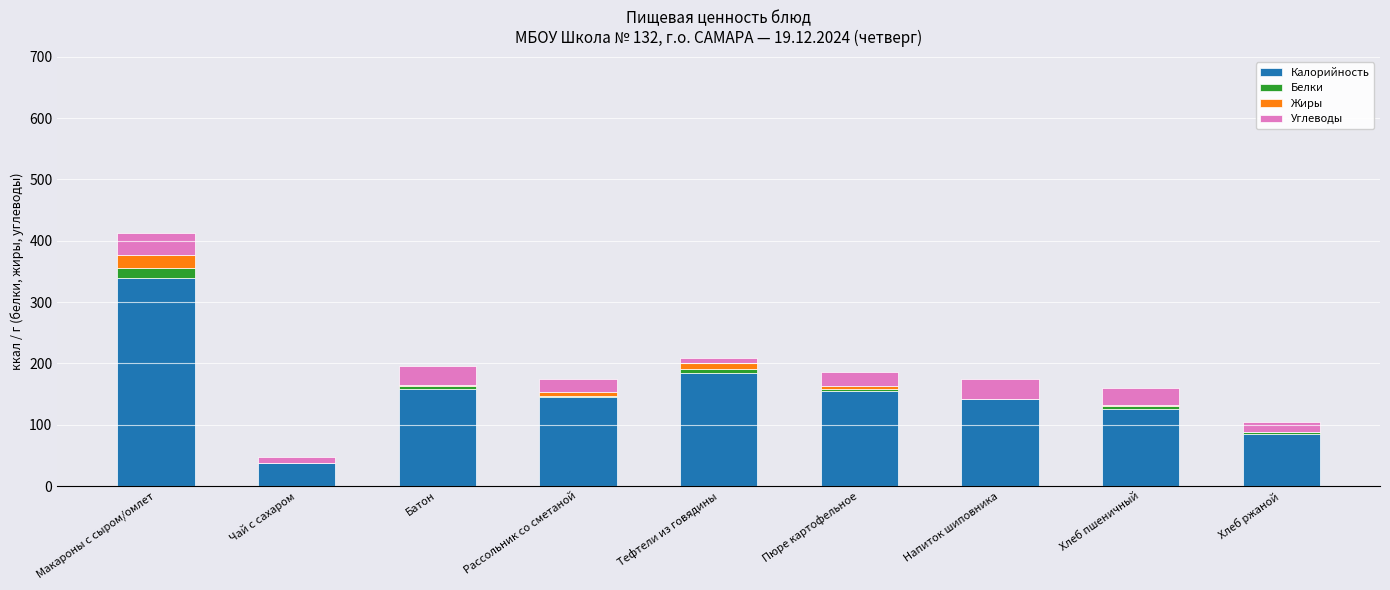

The Калорийность series shows 124 at Хлеб ржаной. True or false?

False